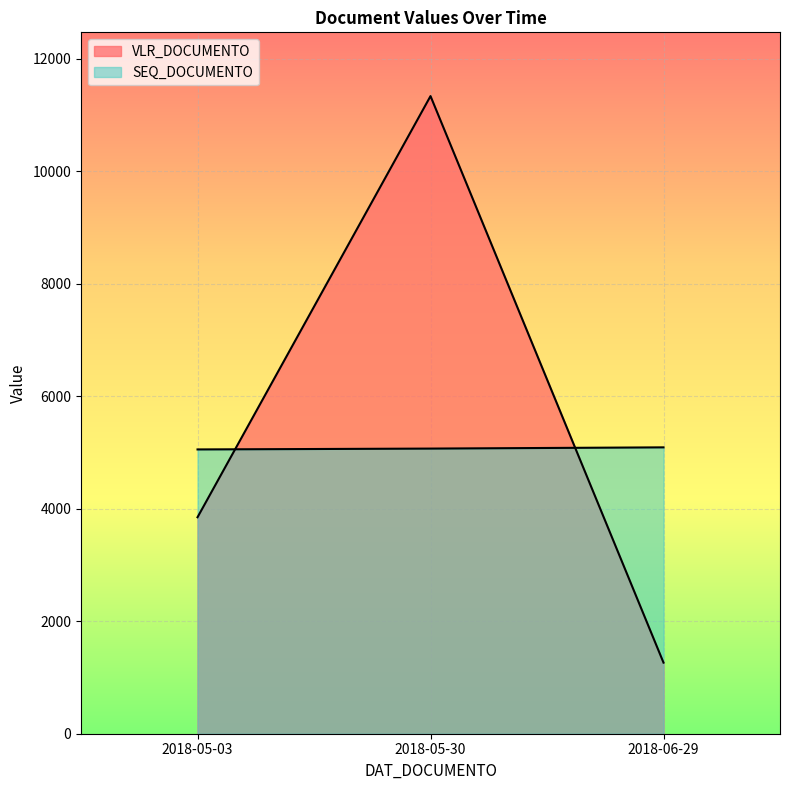

Rank the series at 2018-05-03 from highest to lowest value.

SEQ_DOCUMENTO, VLR_DOCUMENTO